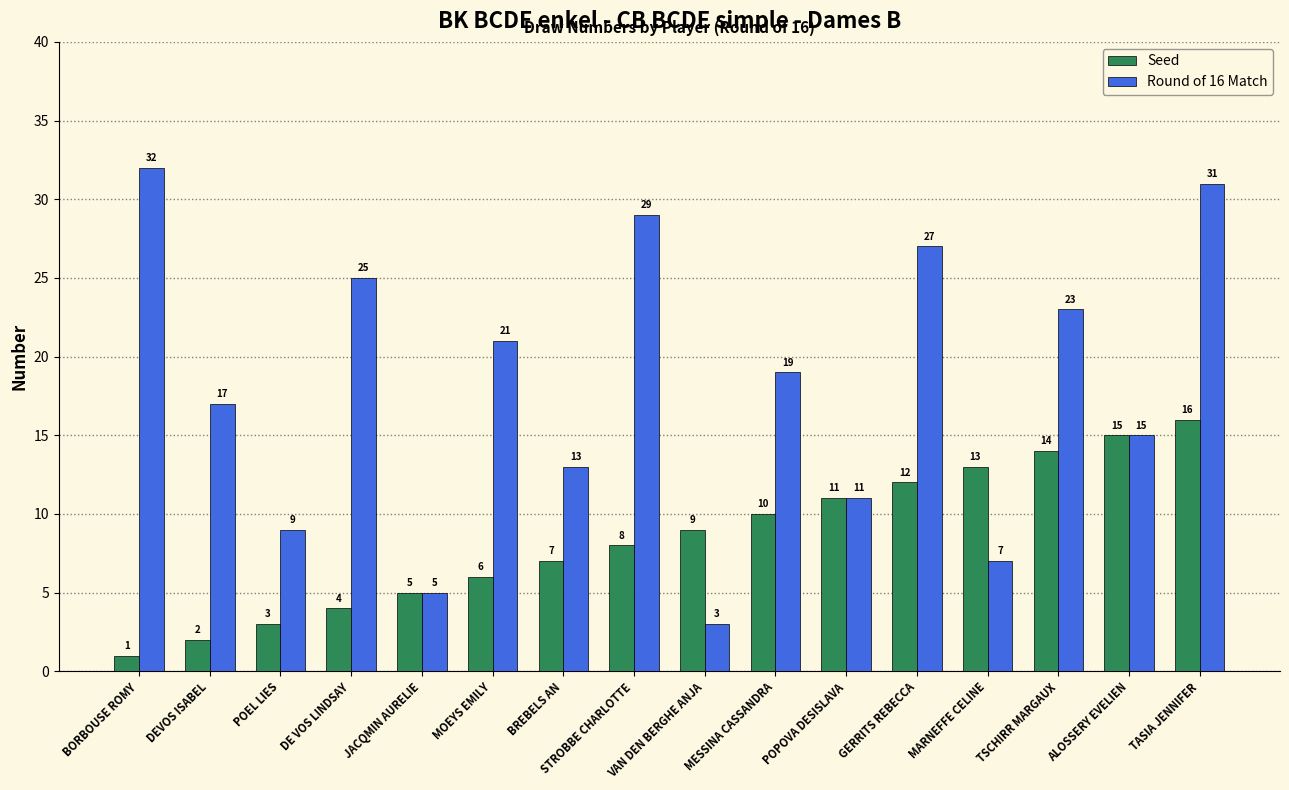

Are the bars horizontal?

No